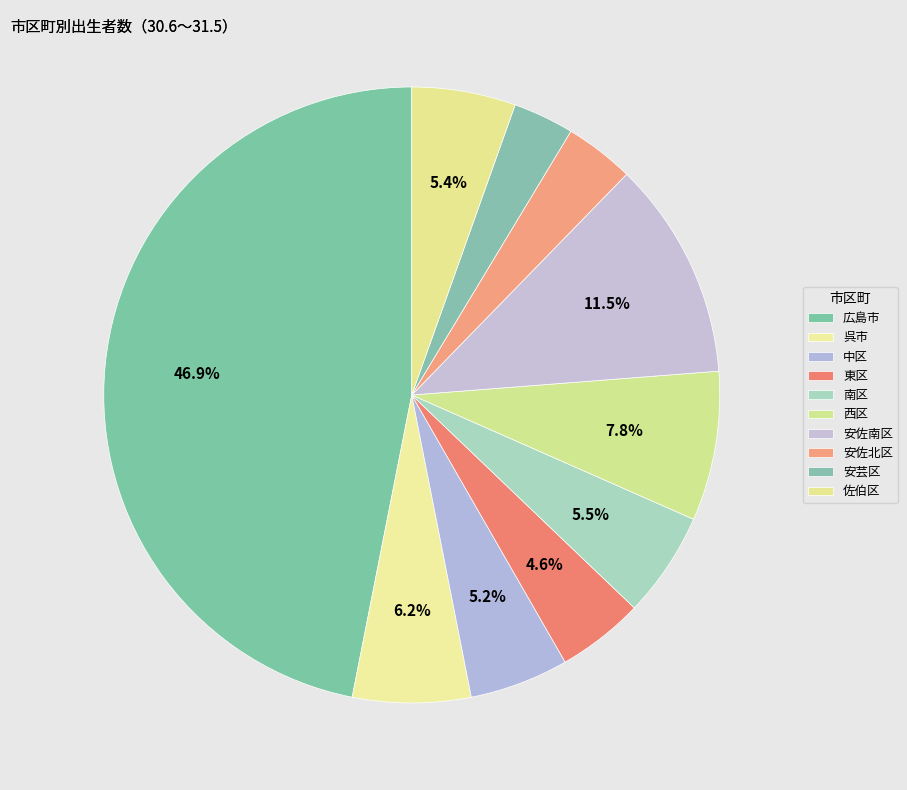

What is the ratio of the value at 呉市 to the value at 広島市?

0.1